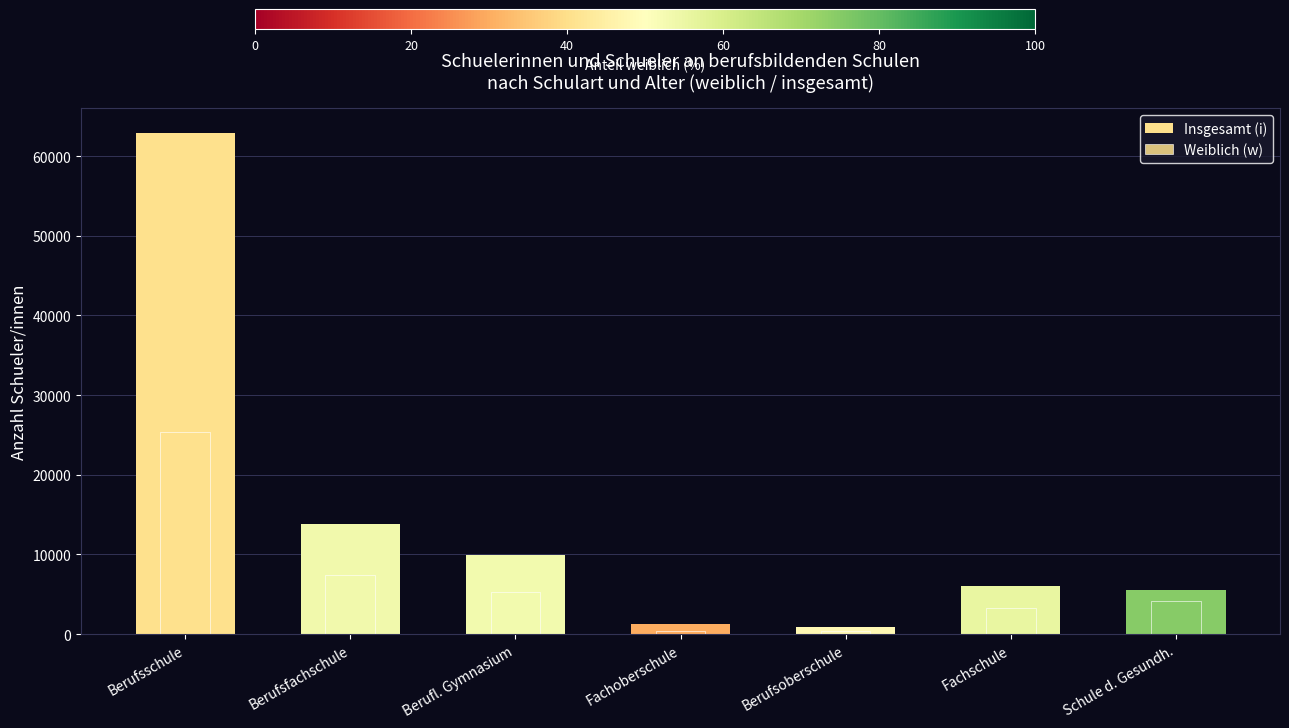

What is the label of the 1st bar from the right?

Schule d. Gesundh.